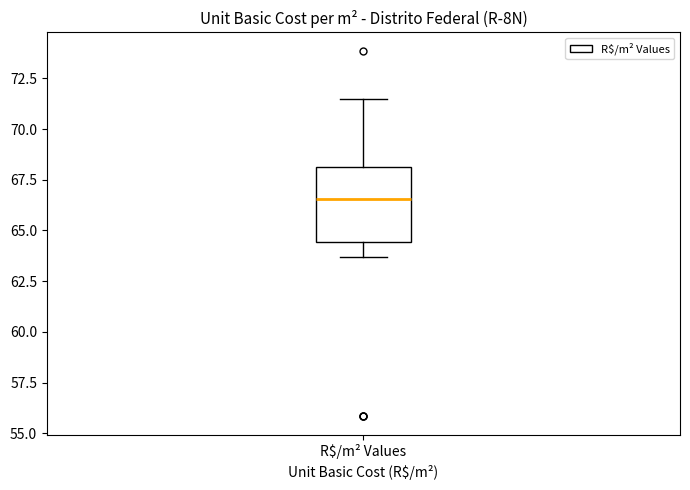

Read this box plot against the y-axis: the position of the median line, the range covered by the box, and the ends of both whiskers. The values are not printed on the chart, so give them approximately, as read against the axis.

median 66.5, box 64.5 to 68.0, whiskers 63.5 to 71.5